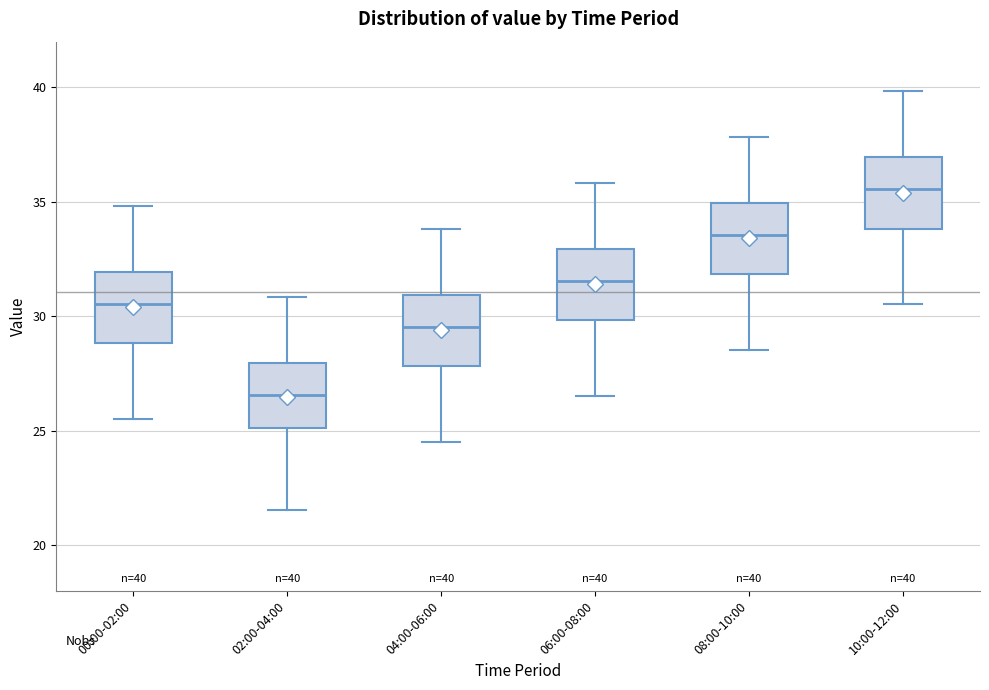

Which box has the lowest median line?

02:00-04:00